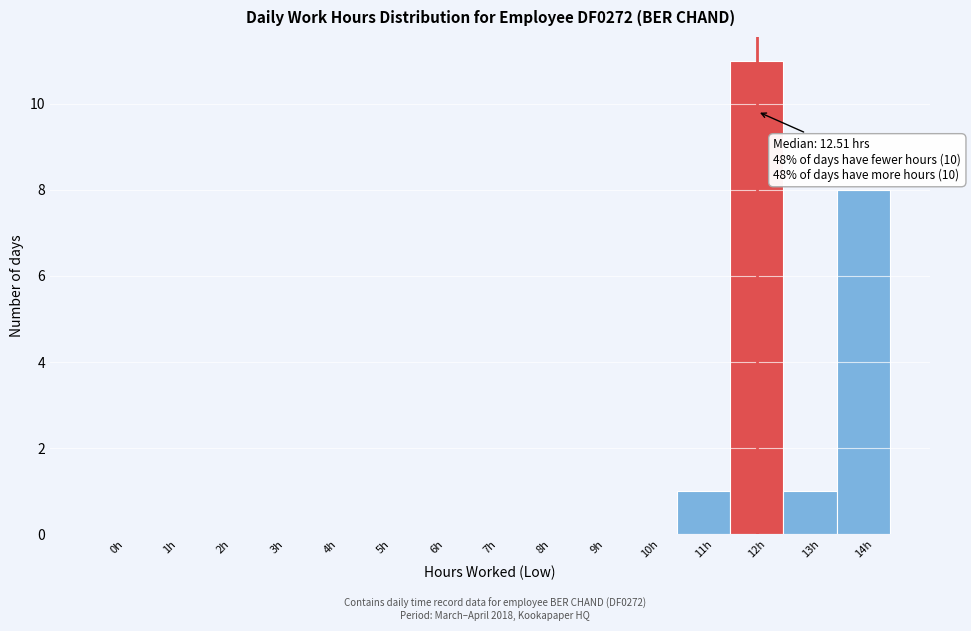

Reading left to right, transcribe all the data shown in this chart.

0h=0	1h=0	2h=0	3h=0	4h=0	5h=0	6h=0	7h=0	8h=0	9h=0	10h=0	11h=1	12h=11	13h=1	14h=8